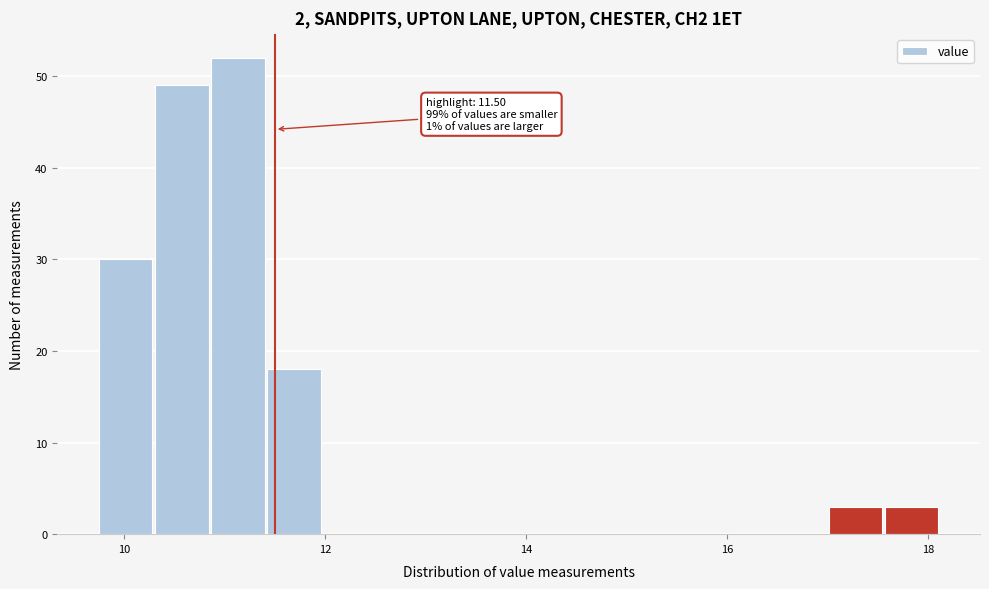

Read against the x-axis, roughly where is the centre of the tallest bar?

11.2